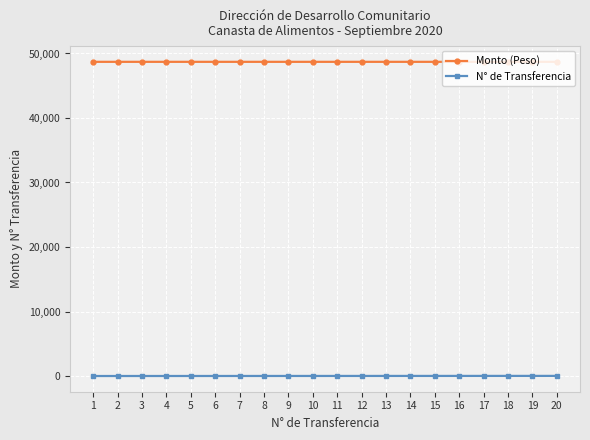

What is the greatest value displayed?

48707